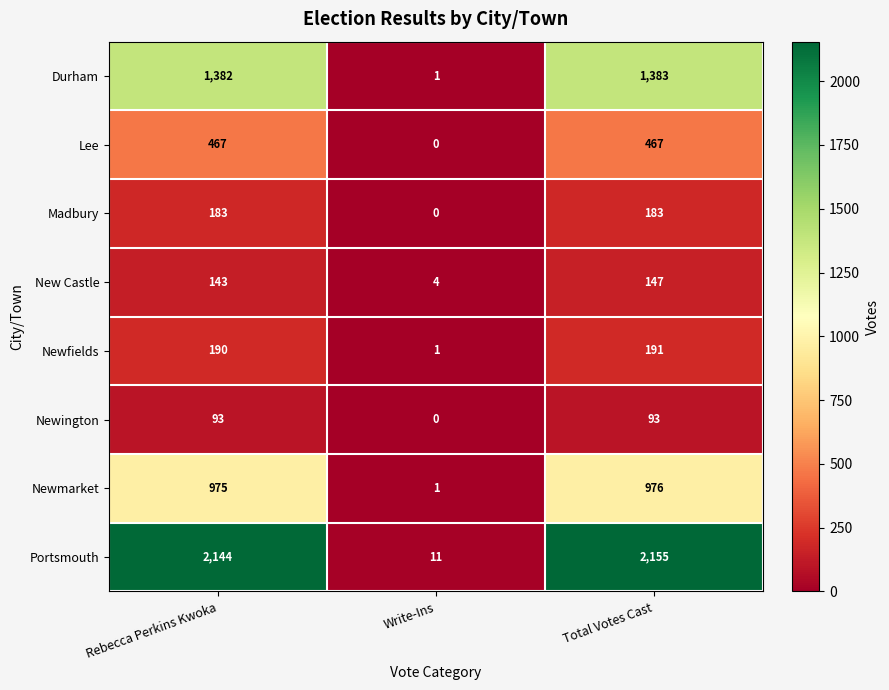

How many data points does each series have?

3